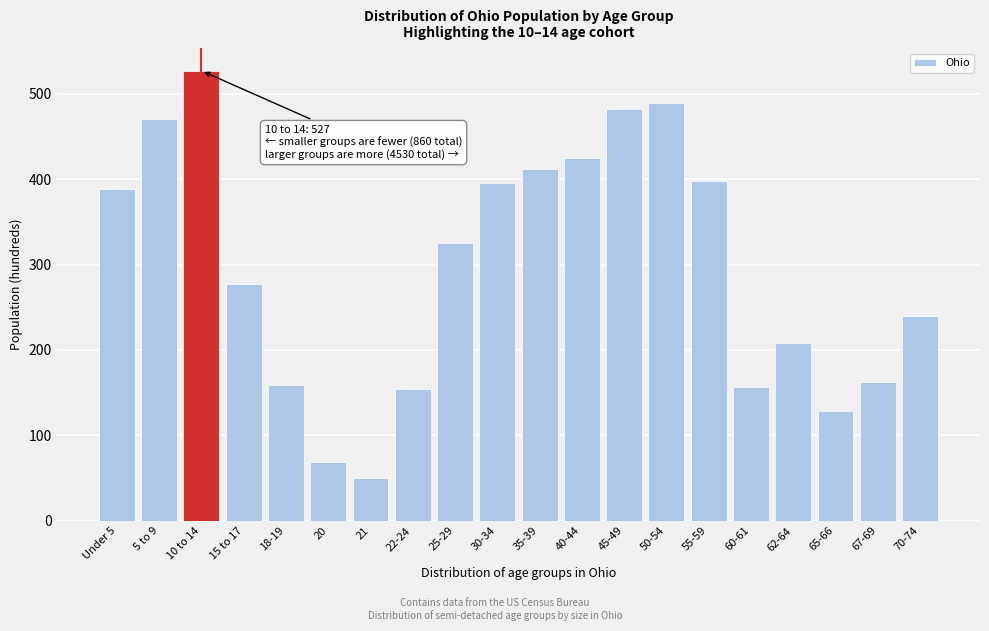

The value at 25-29 is 554. True or false?

False